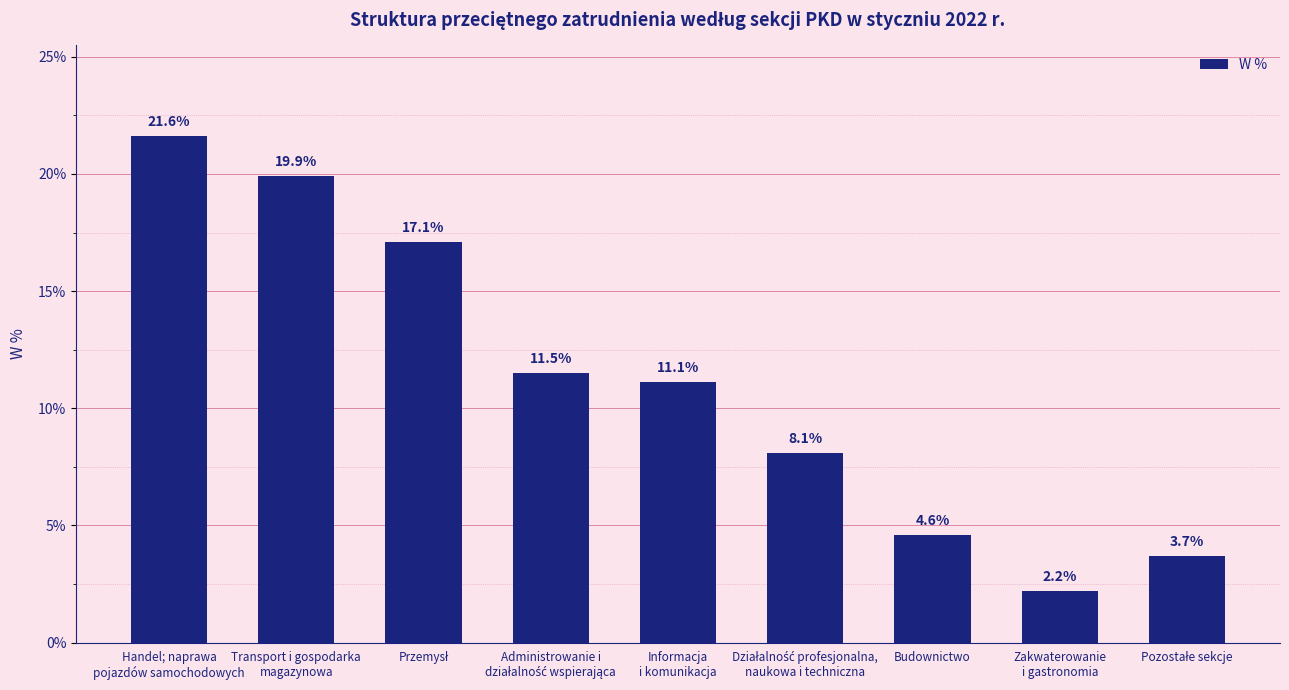

What is the label of the 3rd bar from the right?

Budownictwo